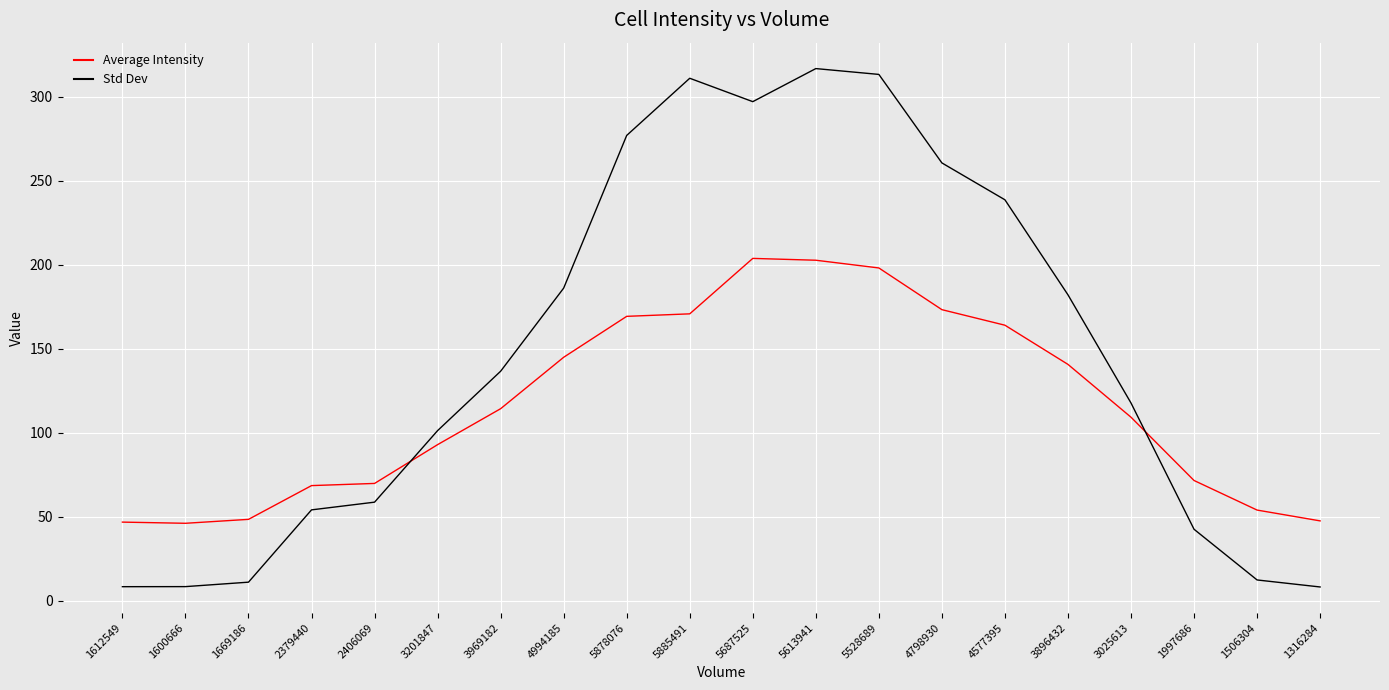

What position from the right is 4994185?

13